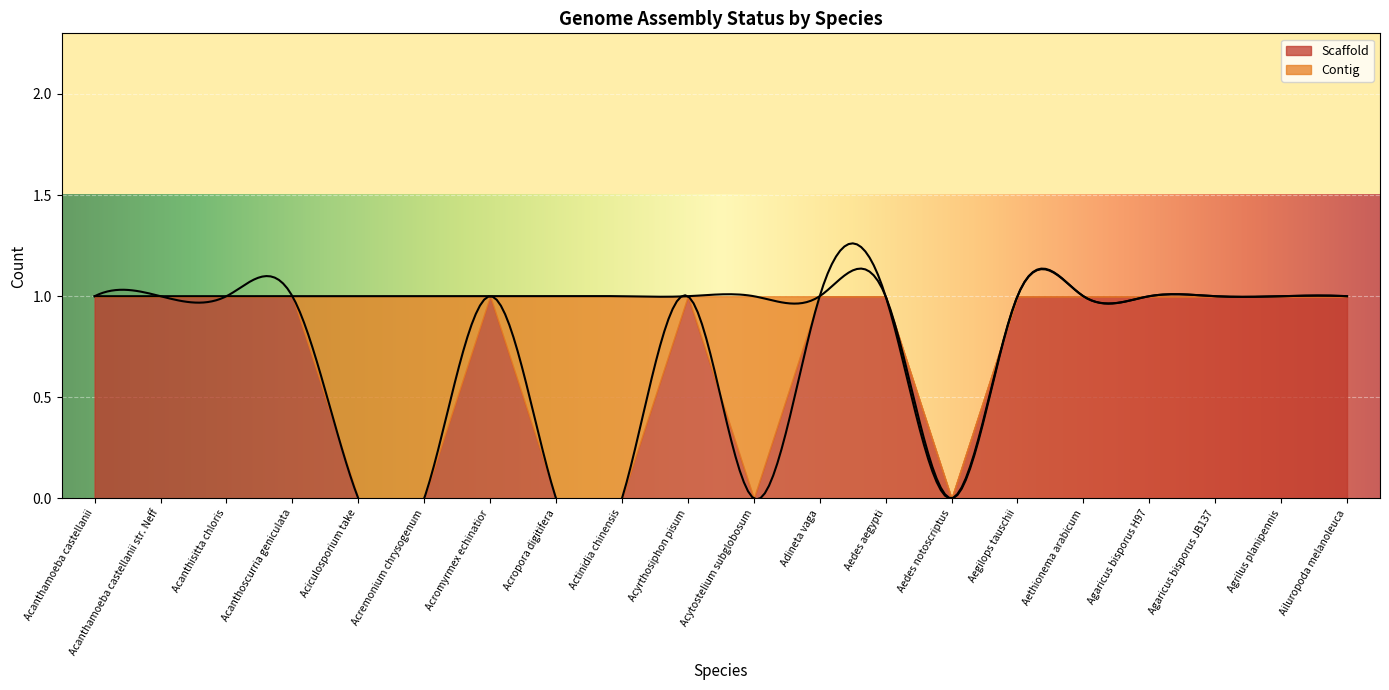

At Acanthamoeba castellanii str. Neff, list the series in order from largest to smallest.

Scaffold, Contig